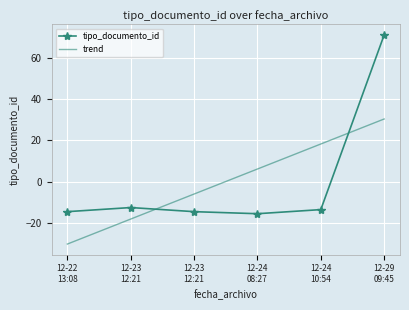

Between 12-23
12:21 and 12-24
08:27, which series saw the biggest shift?

trend